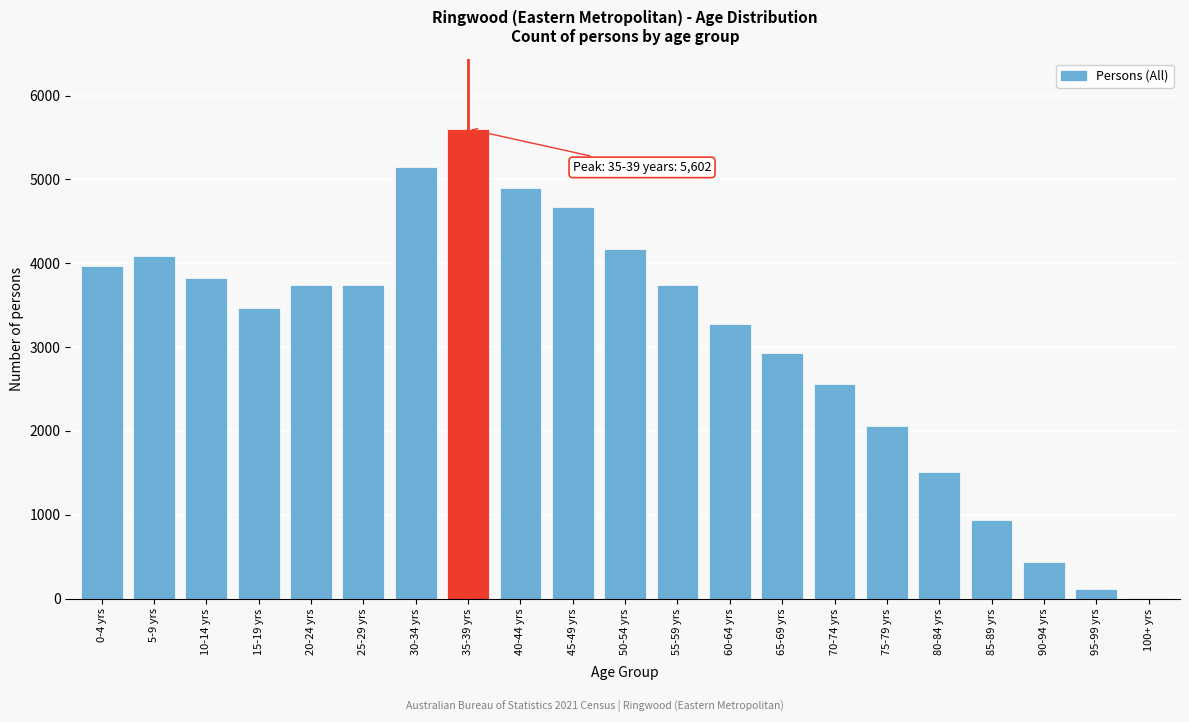

Reading right to left, extract all data points from this chart.

100+ yrs=10	95-99 yrs=117	90-94 yrs=432	85-89 yrs=937	80-84 yrs=1505	75-79 yrs=2057	70-74 yrs=2562	65-69 yrs=2931	60-64 yrs=3280	55-59 yrs=3739	50-54 yrs=4170	45-49 yrs=4677	40-44 yrs=4900	35-39 yrs=5602	30-34 yrs=5152	25-29 yrs=3739	20-24 yrs=3739	15-19 yrs=3467	10-14 yrs=3822	5-9 yrs=4086	0-4 yrs=3968